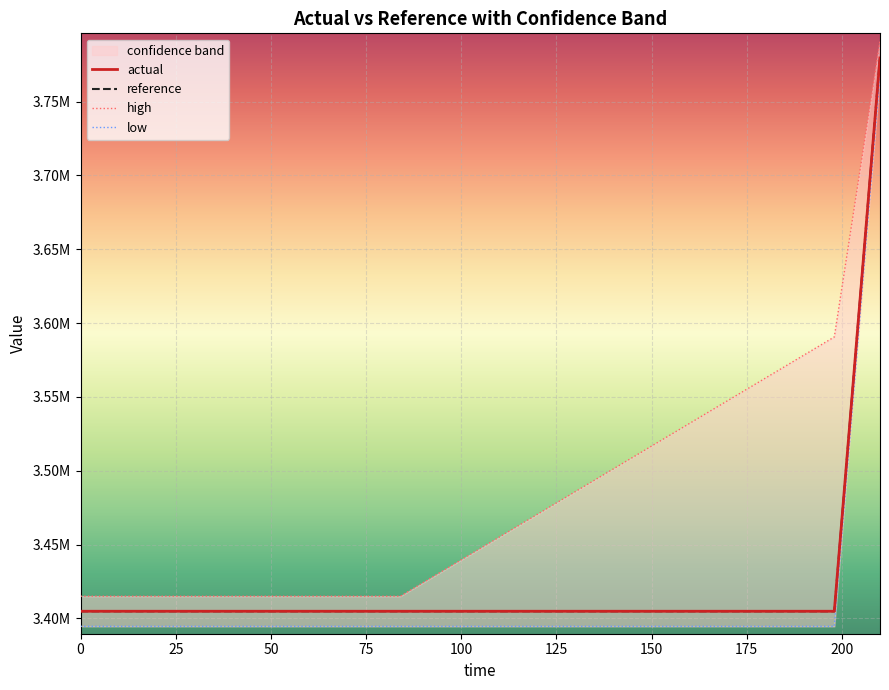

Which category has the highest value in the actual series?

210